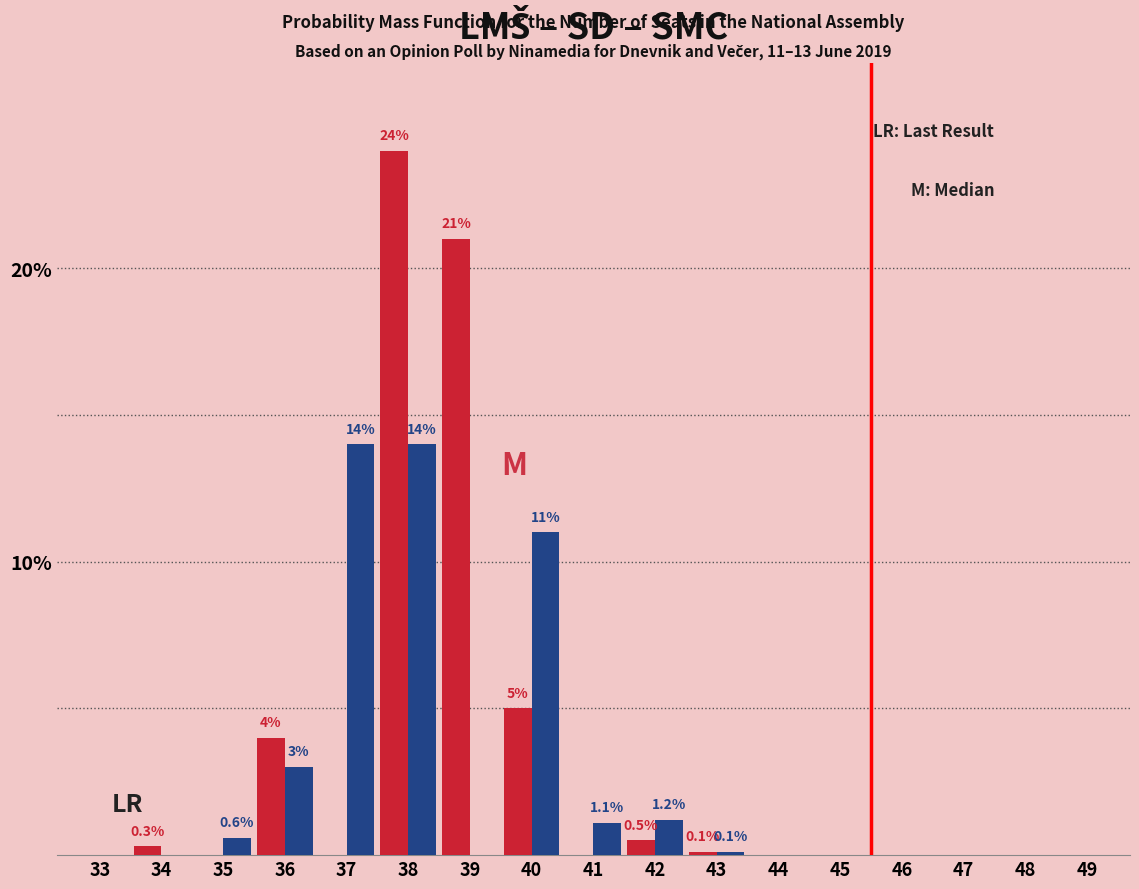

What is the total value across all series at 37?

14.0